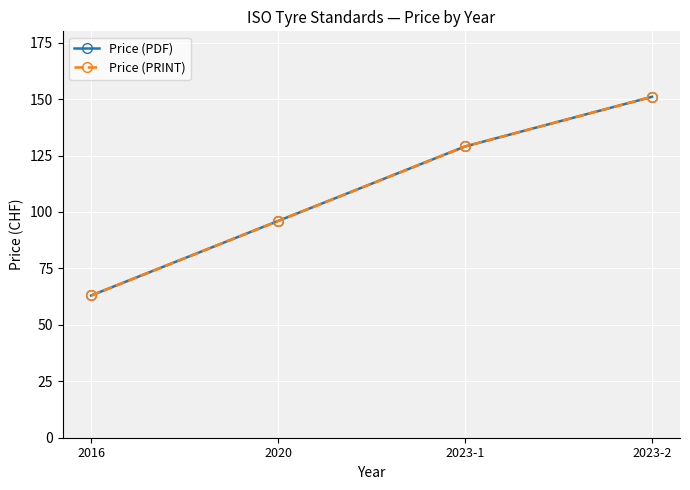

What is the lowest value of the Price (PDF) series?

63